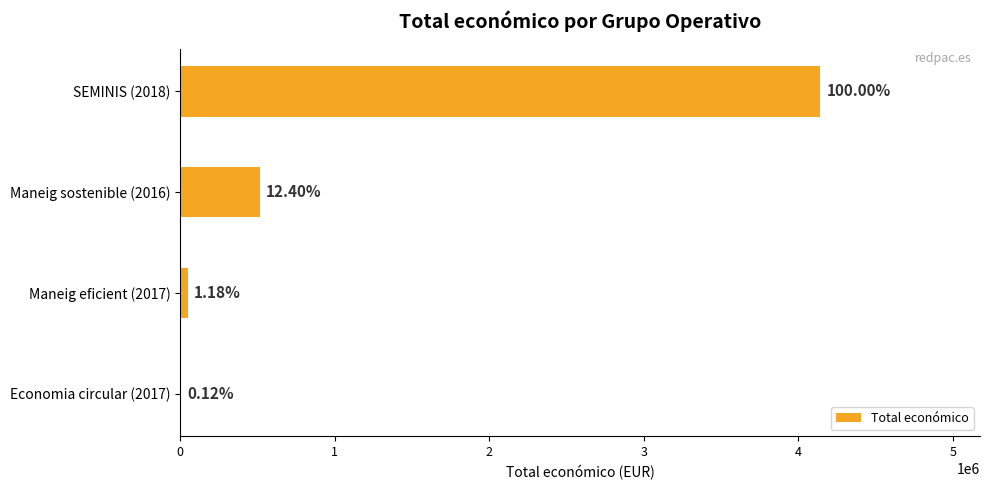

Count the number of values greater than 513092.

1